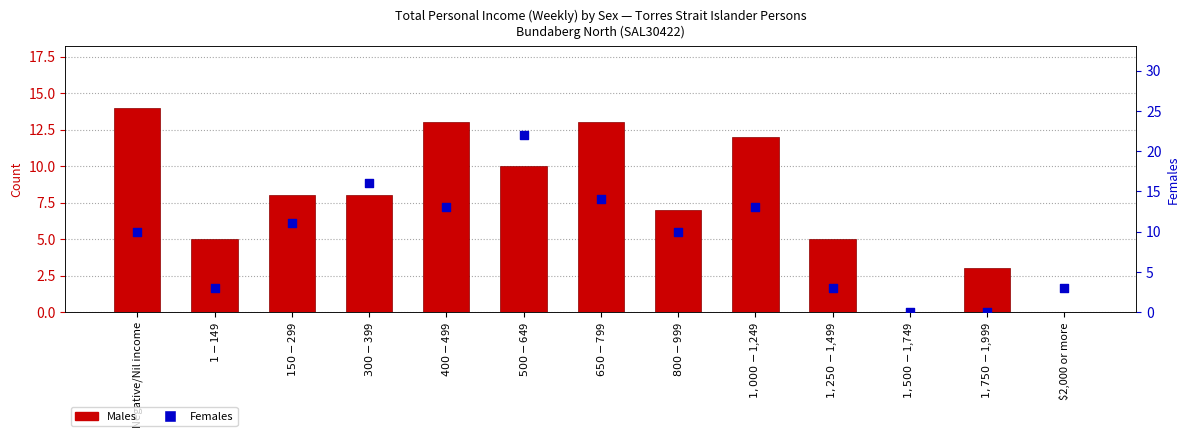

Which series reaches the minimum Y coordinate?

Males